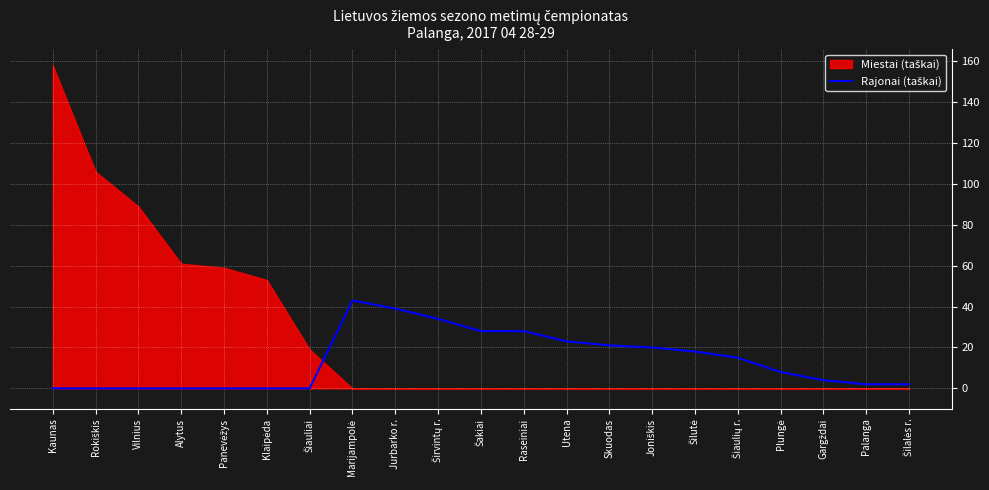

Rank the categories by value from lowest to highest.

Kaunas, Rokiškis, Vilnius, Alytus, Panevėžys, Klaipėda, Šiauliai, Palanga, Šilalės r., Gargždai, Plungė, Šiaulių r., Šilutė, Joniškis, Skuodas, Utena, Šakiai, Raseiniai, Širvintų r., Jurbarko r., Marijampolė